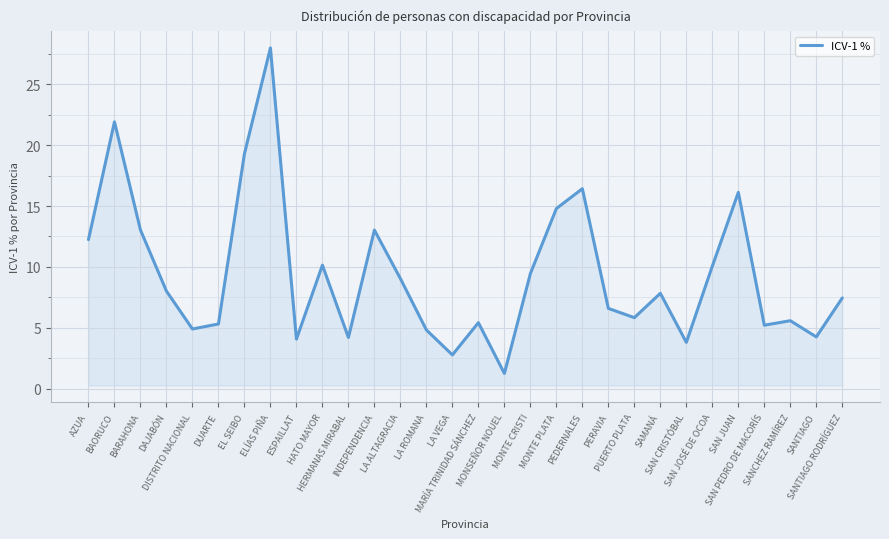

What is the average value?

9.4